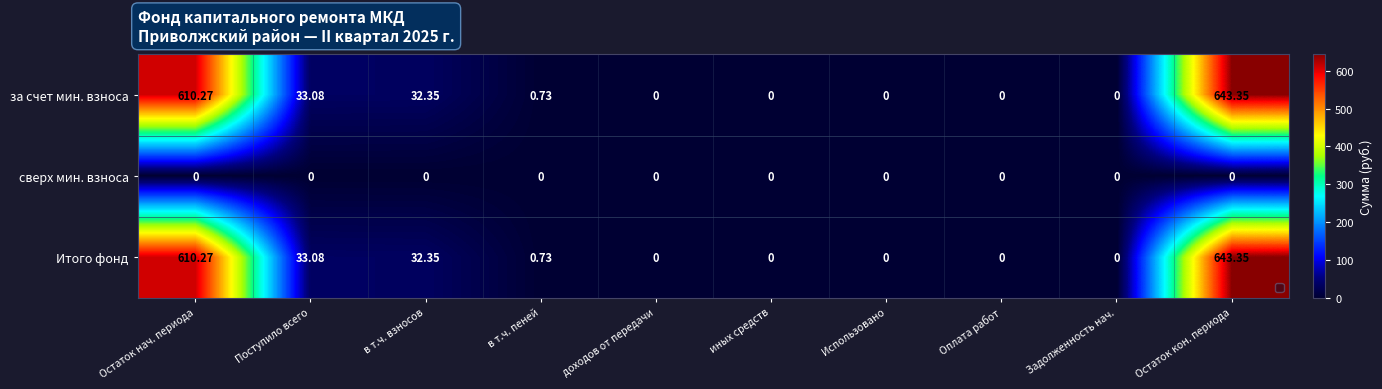

What is the total value across all series at Остаток нач. периода?

1220.5